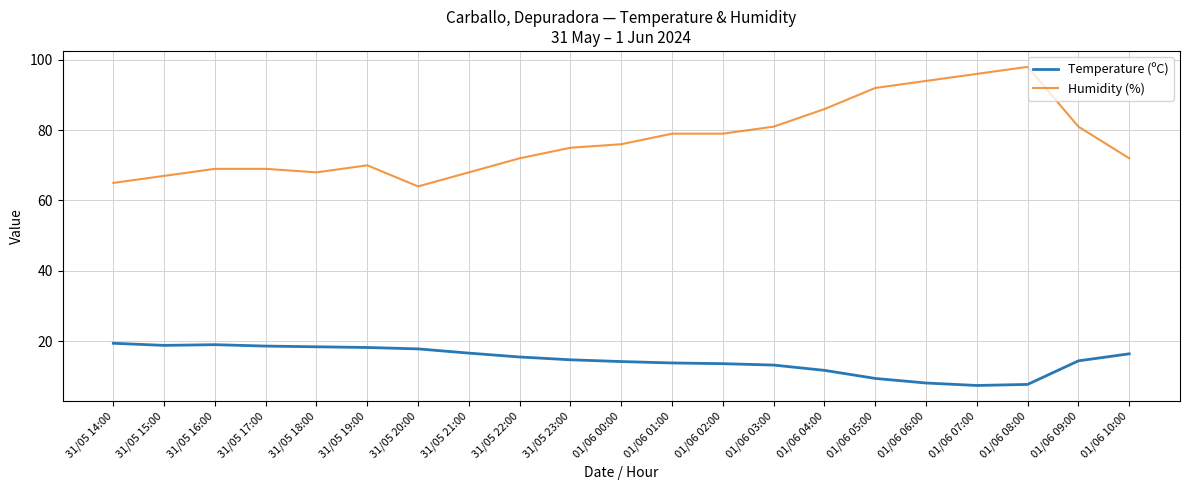

True or false: Temperature (ºC) and Humidity (%) cross at least once.

False